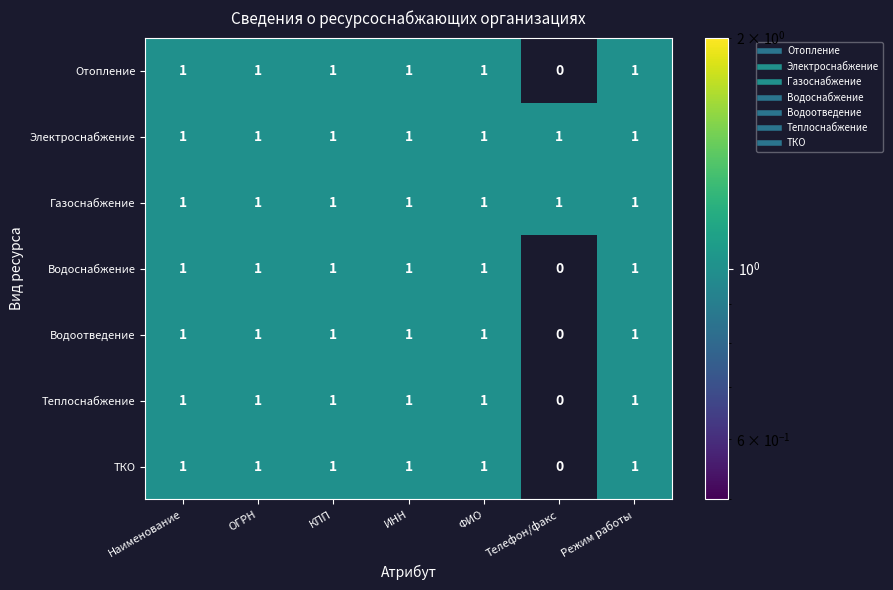

Which label corresponds to the smallest value in the chart?

Телефон/факс